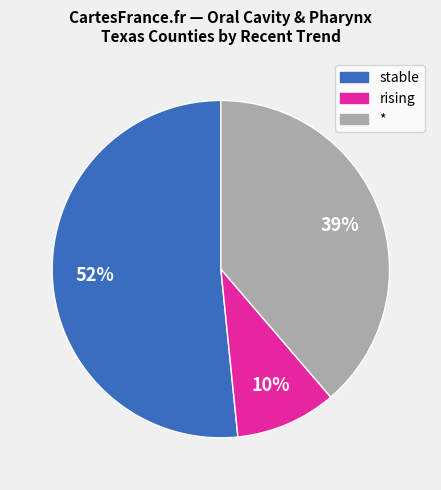

Does stable represent more than half of the total?

Yes